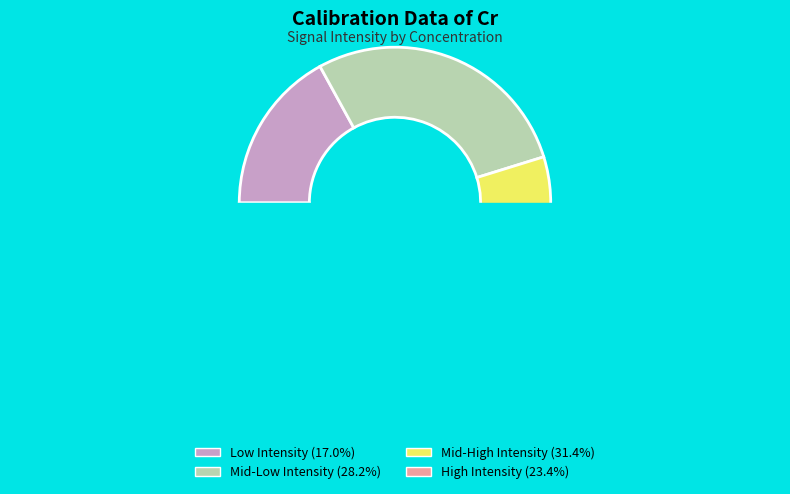

Is it true that 11.97% is 10% of the pie?

True